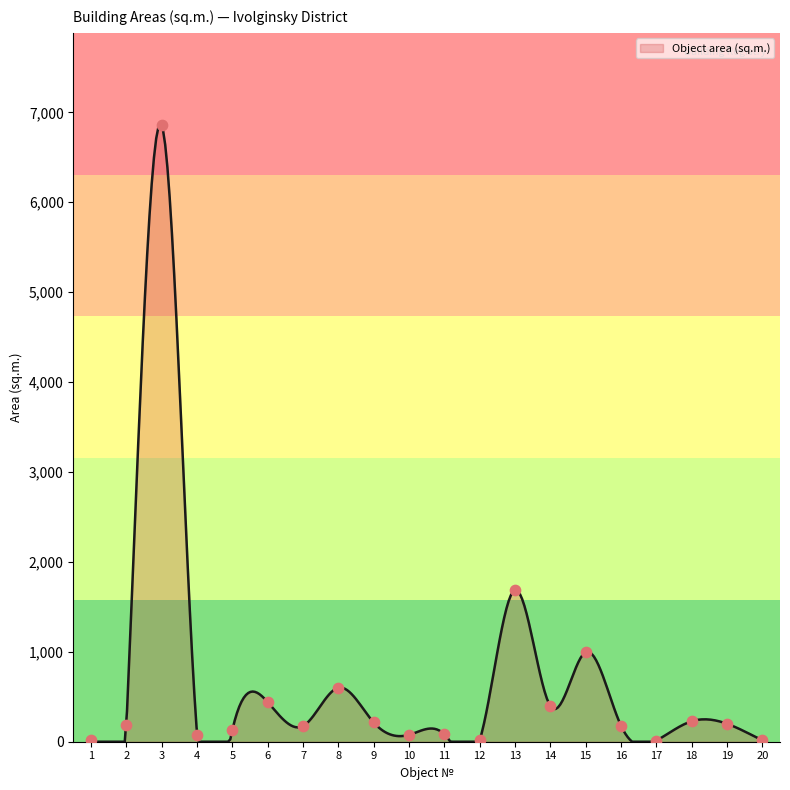

Approximately how many times larger is the value at 13 compared to 18?

7.4